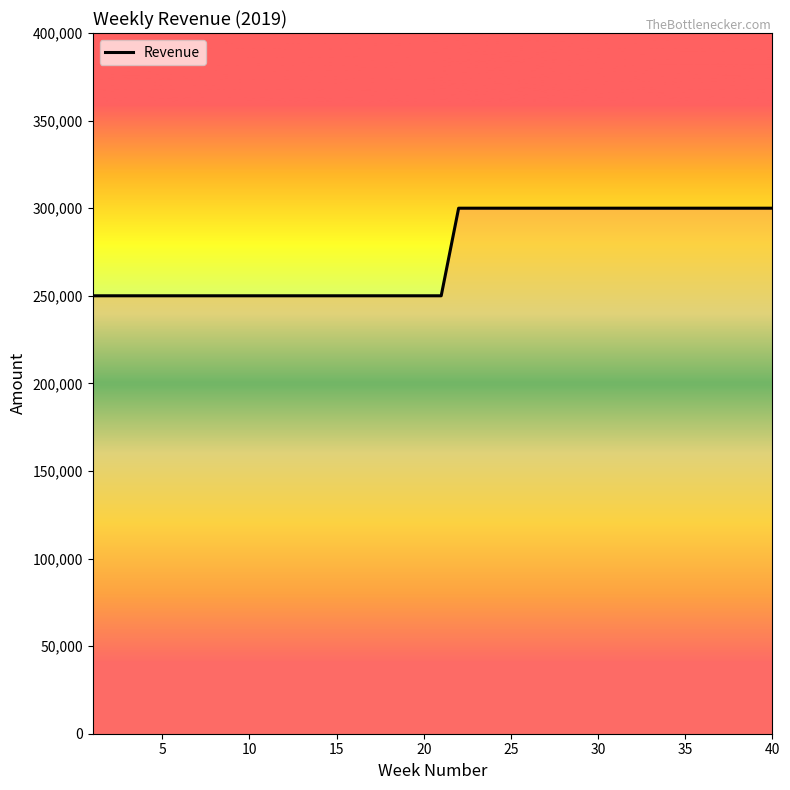

What is the greatest value displayed?

300000